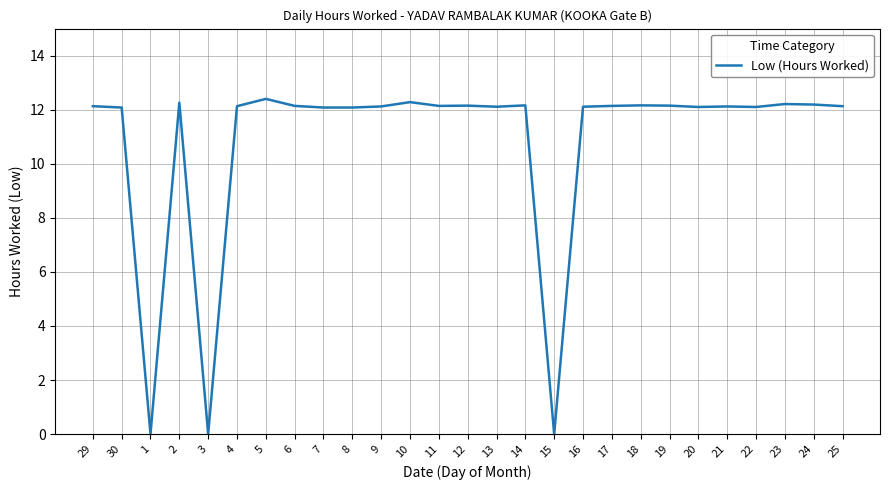

What position from the left is 6?

8